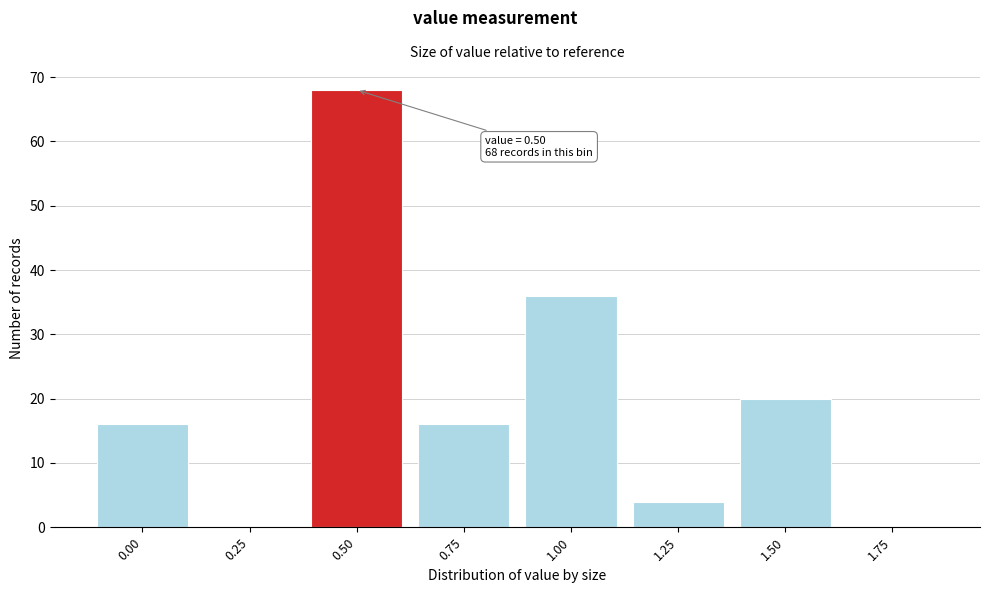

Reading right to left, transcribe all the data shown in this chart.

1.75=0	1.50=20	1.25=4	1.00=36	0.75=16	0.50=68	0.25=0	0.00=16